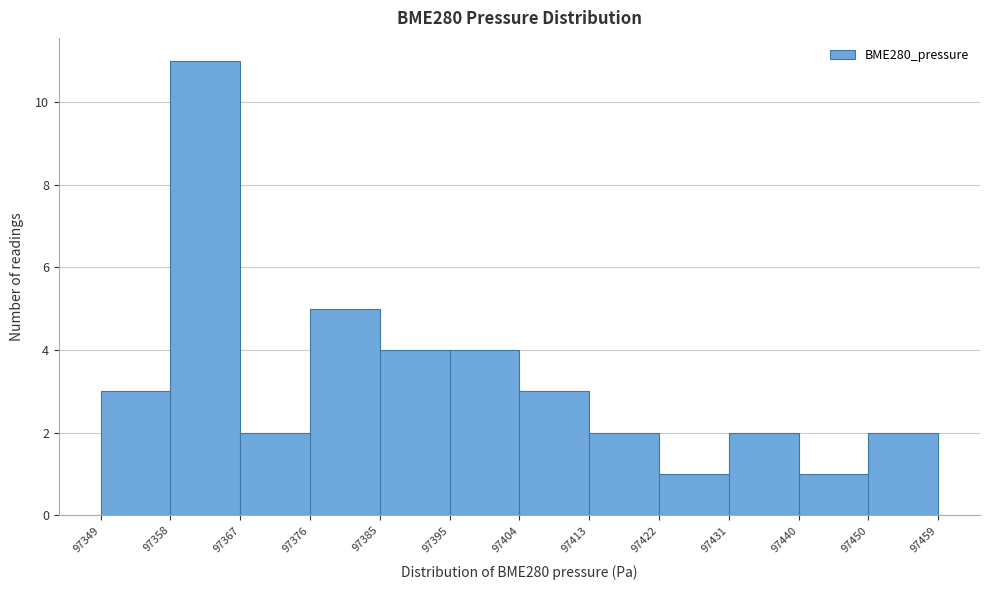

Which range on the x-axis has the tallest bar?

97358 to 97367